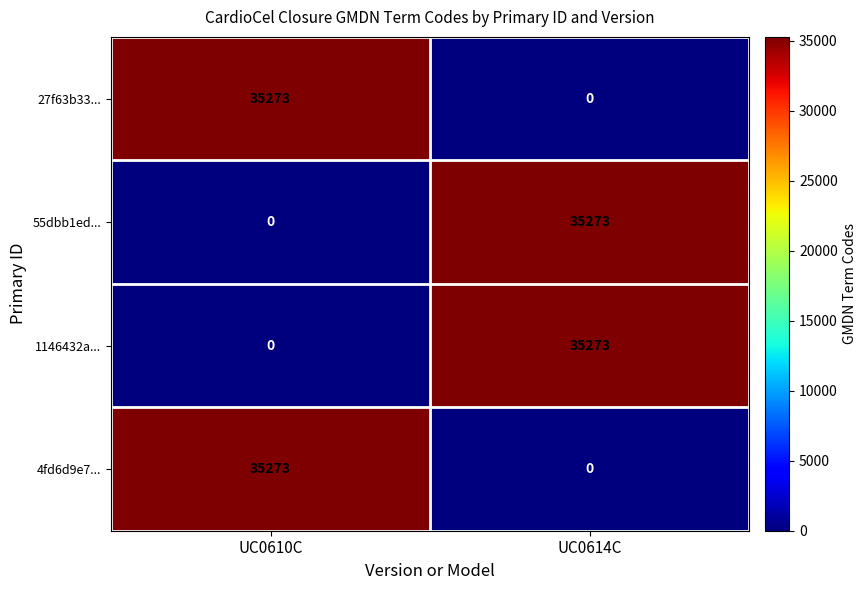

How many values in 27f63b33... are above zero?

1